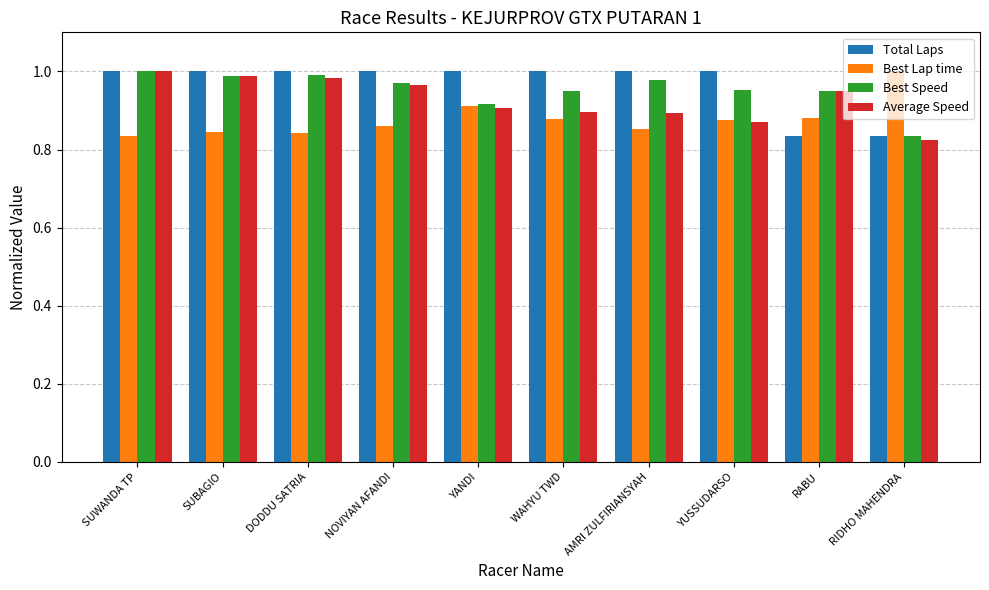

Which series changed the most between WAHYU TWD and RIDHO MAHENDRA?

Total Laps